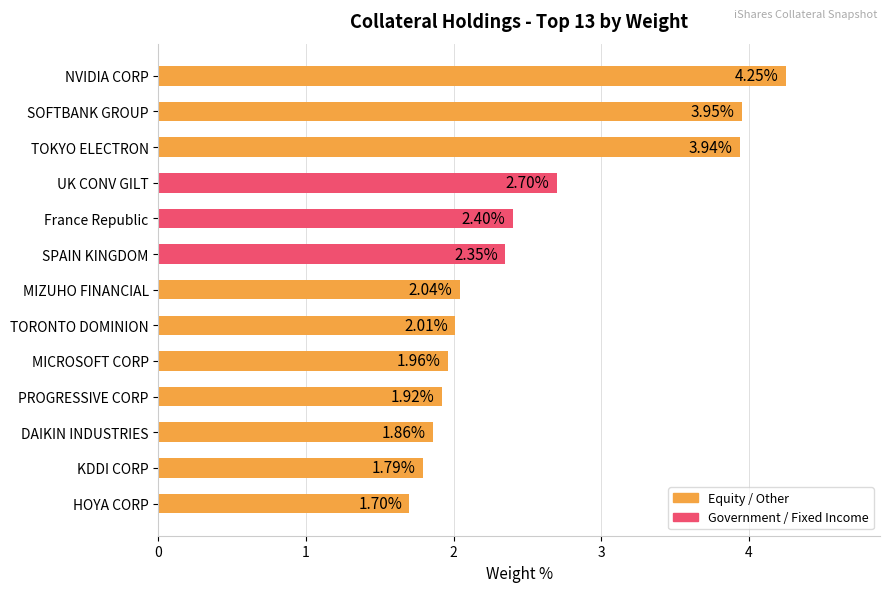

List the labels in order of value, smallest first.

HOYA CORP, KDDI CORP, DAIKIN INDUSTRIES, PROGRESSIVE CORP, MICROSOFT CORP, TORONTO DOMINION, MIZUHO FINANCIAL, SPAIN KINGDOM, France Republic, UK CONV GILT, TOKYO ELECTRON, SOFTBANK GROUP, NVIDIA CORP